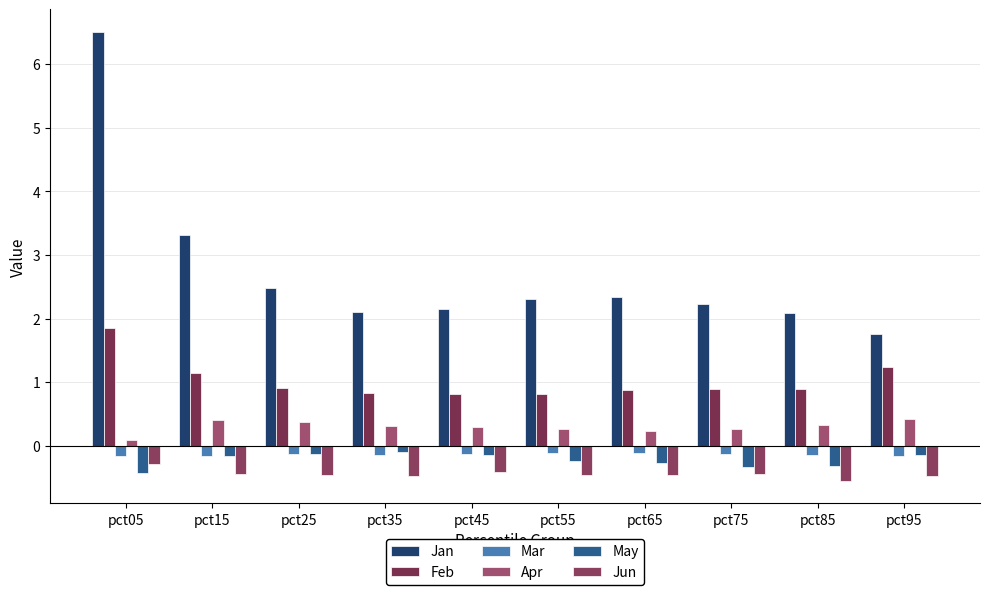

How many bars are there in total?

60